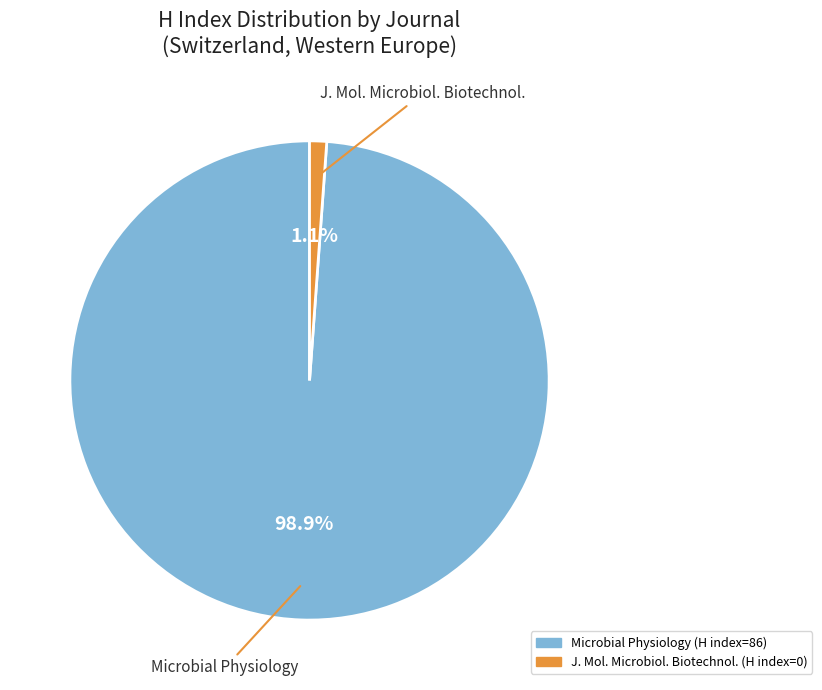

Does any single category account for the majority?

Yes